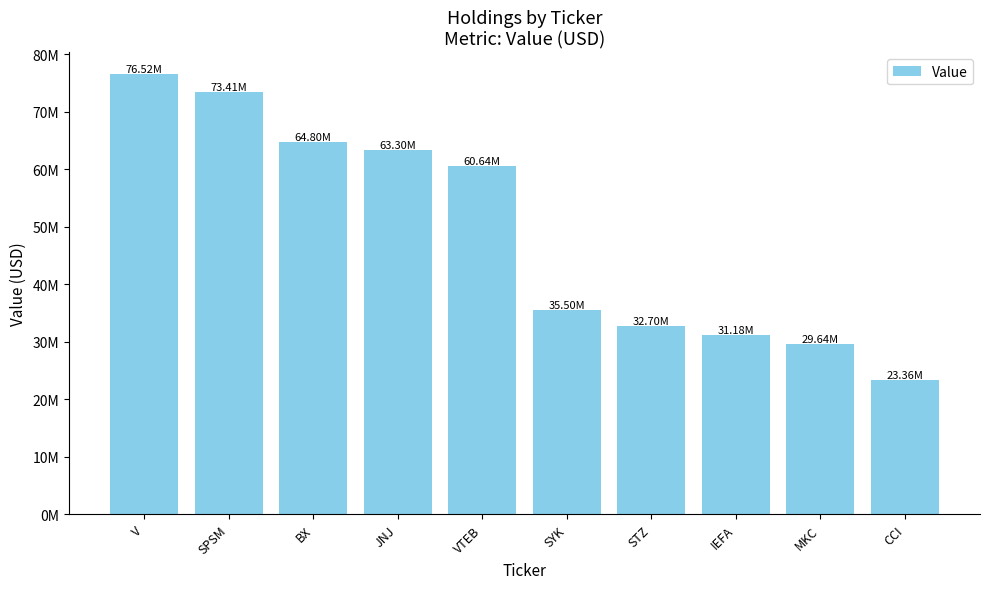

Does the chart contain any negative values?

No